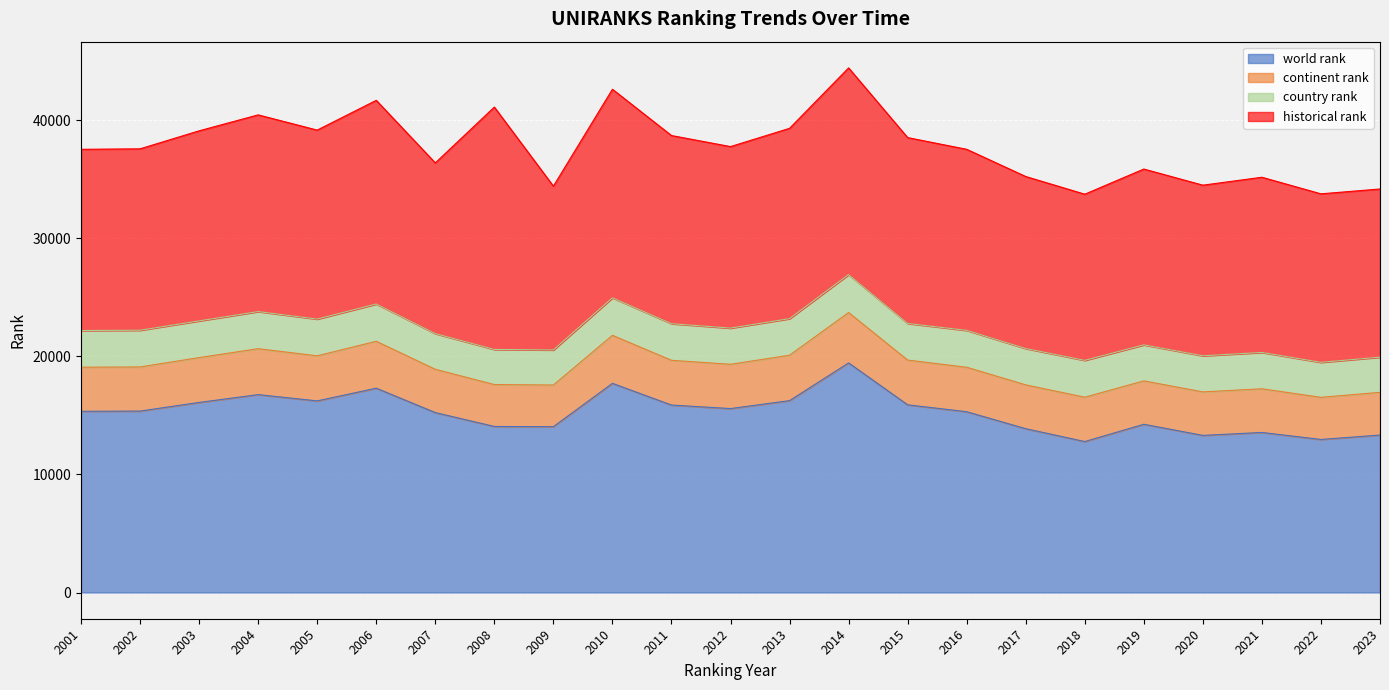

Which series has the largest total across all categories?

historical rank